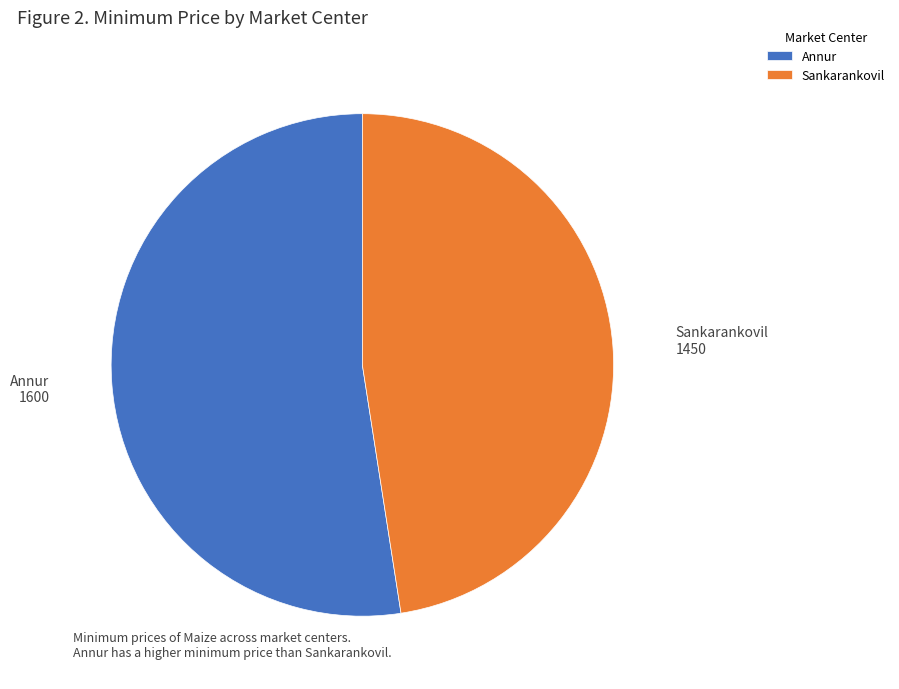

How many segments does this pie chart have?

2